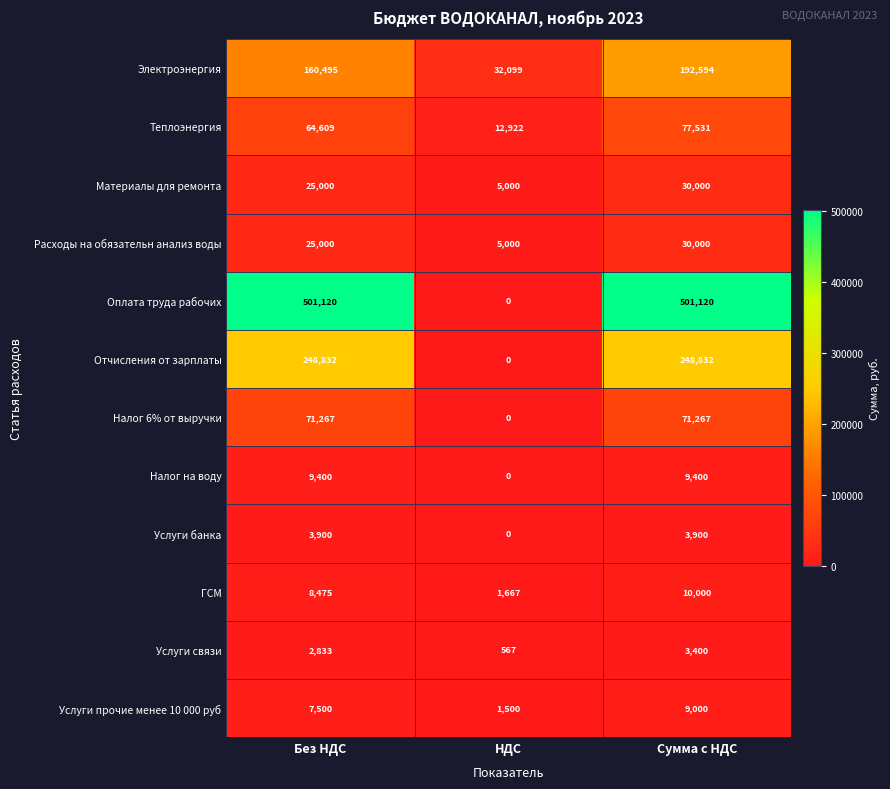

What value does the Расходы на обязательн анализ воды series have at НДС?

5000